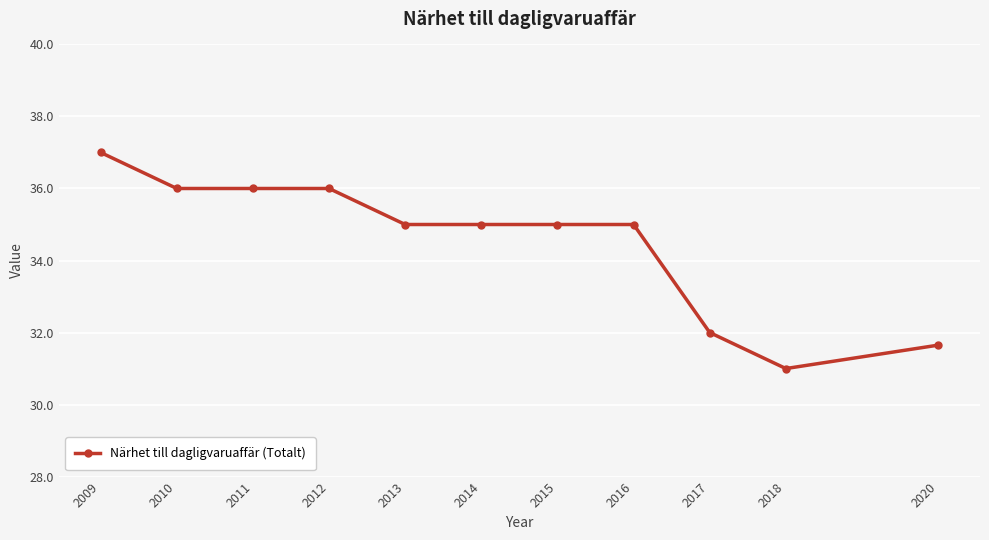

What is the average value?

34.5